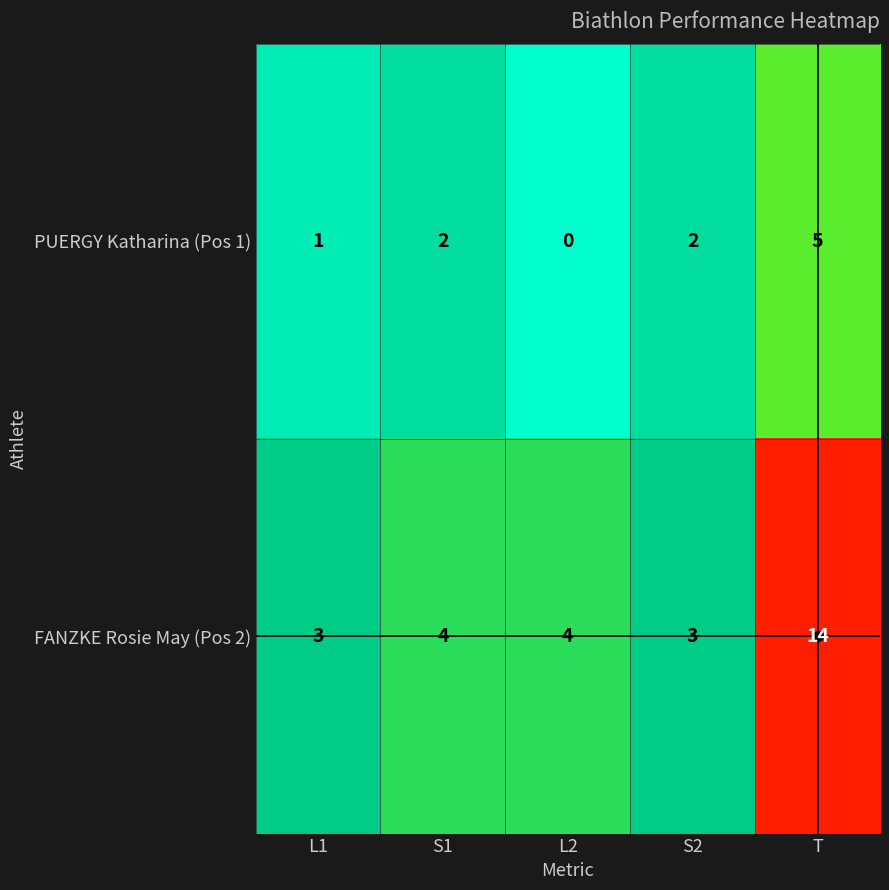

What is the sum of all PUERGY Katharina (Pos 1) values?

10